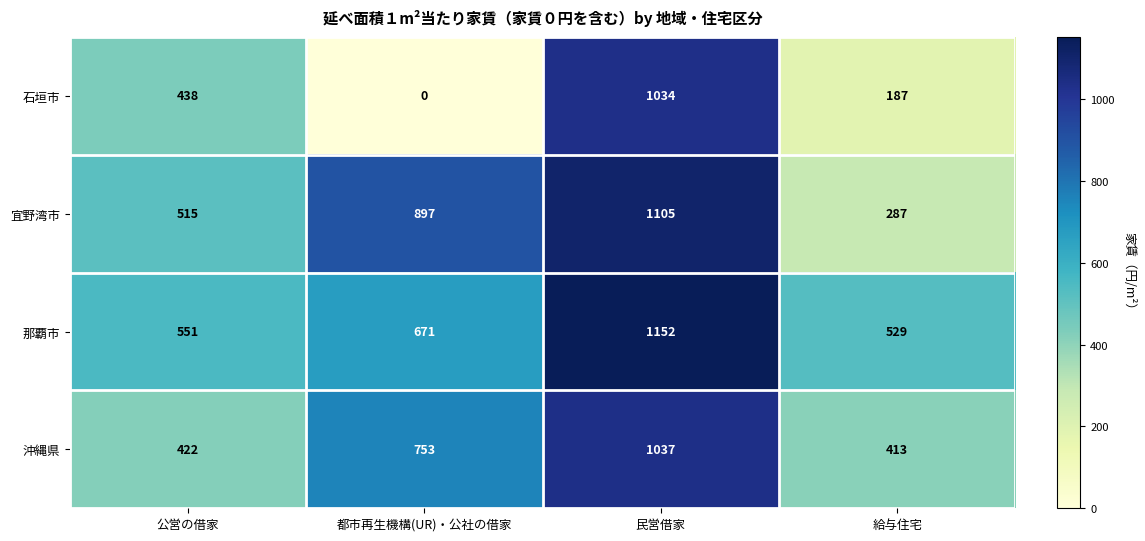

What is the spread (max minus min) of values at 給与住宅?

342